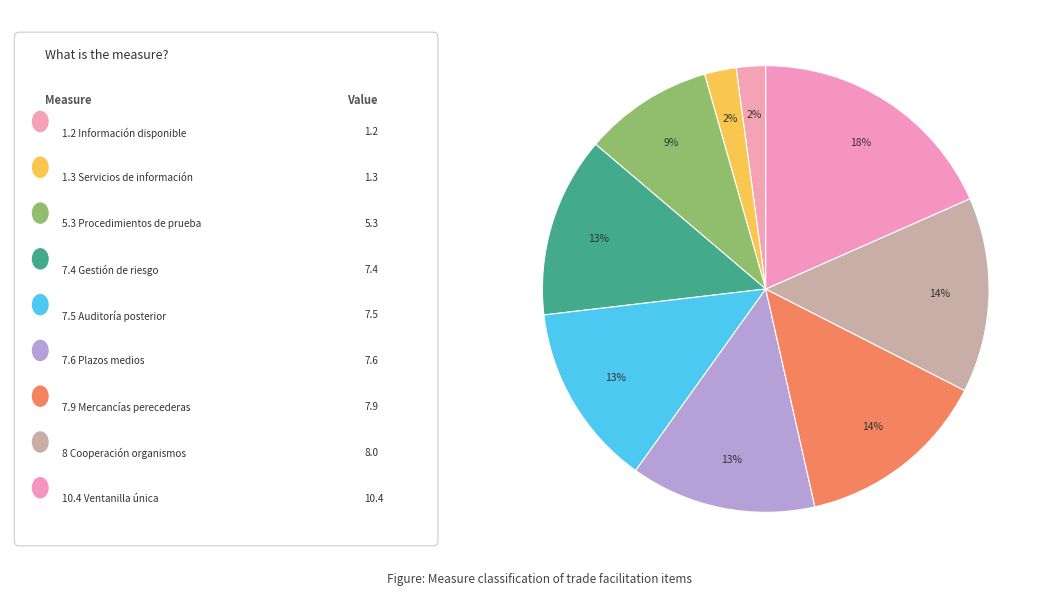

Which slice is the largest?

10.4 - Ventanilla única